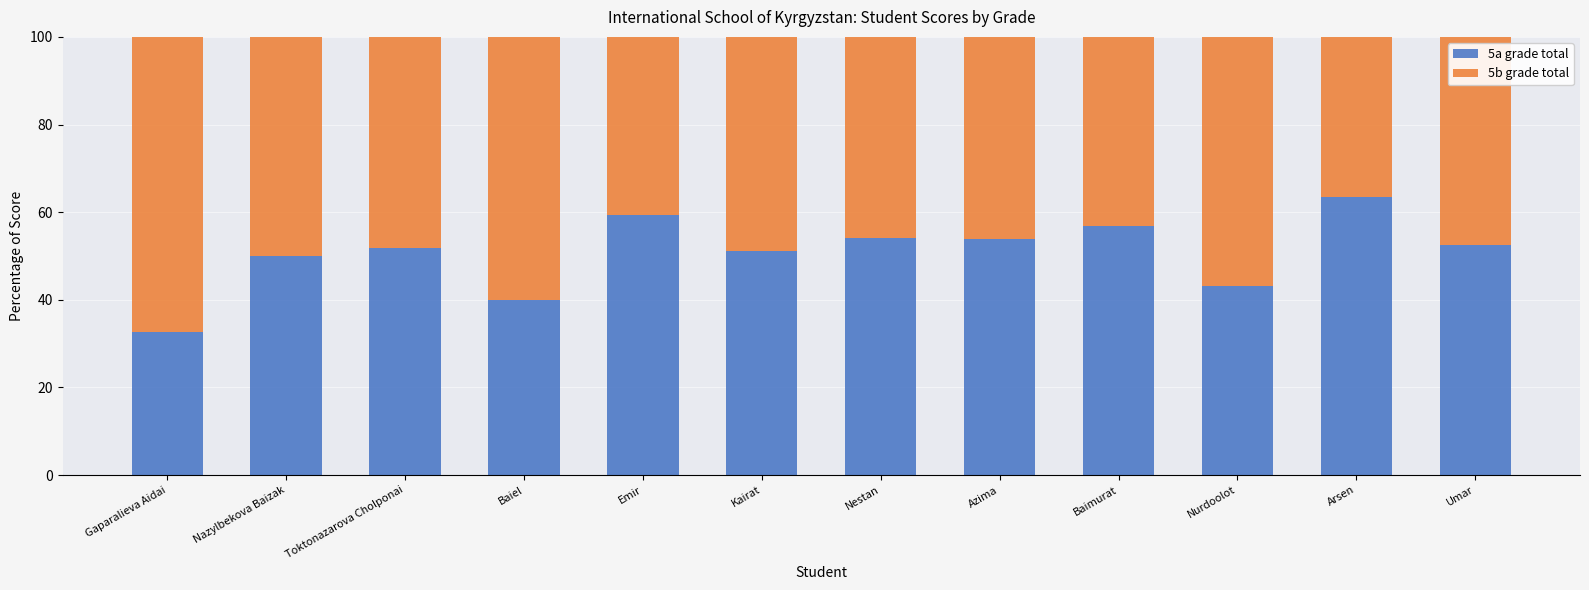

The value of 5a grade total at Kairat is 70.0. True or false?

False